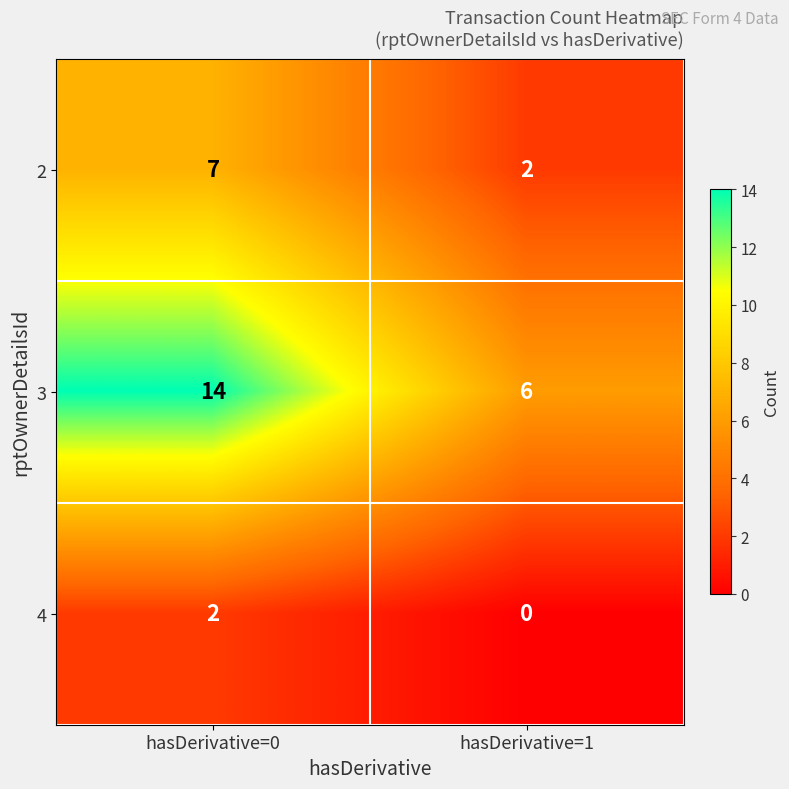

Rank the series at hasDerivative=1 from lowest to highest value.

4, 2, 3